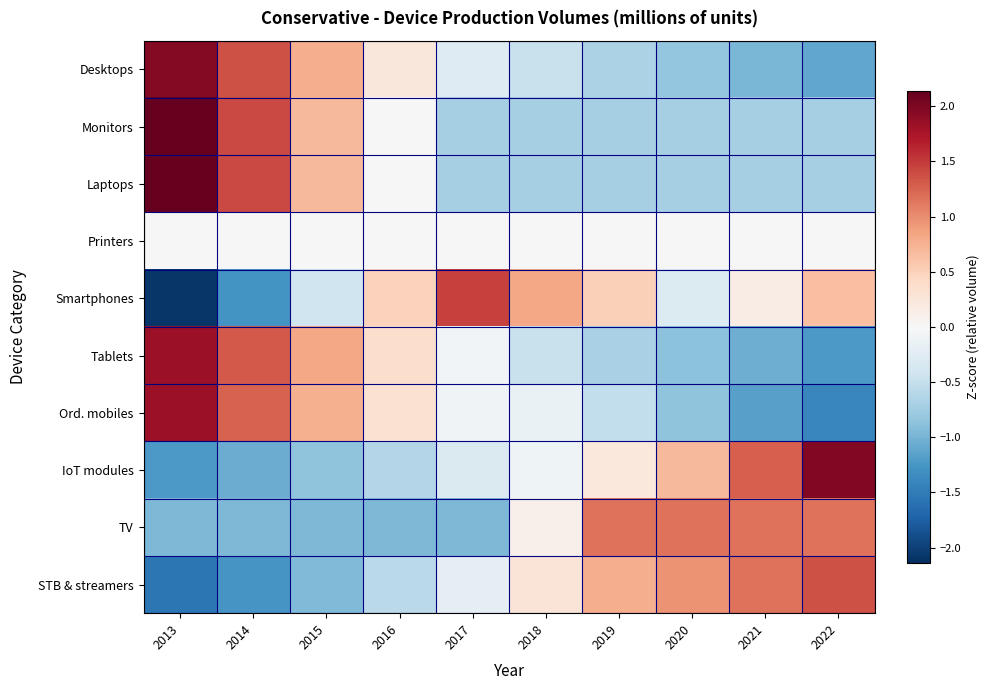

Which label corresponds to the smallest value in the chart?

2013